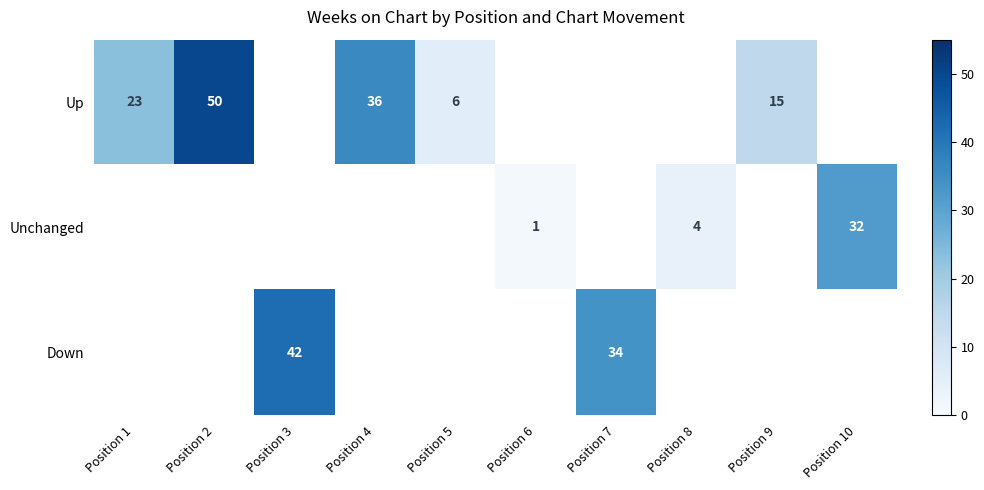

The Up series shows 34 at Position 1. True or false?

False